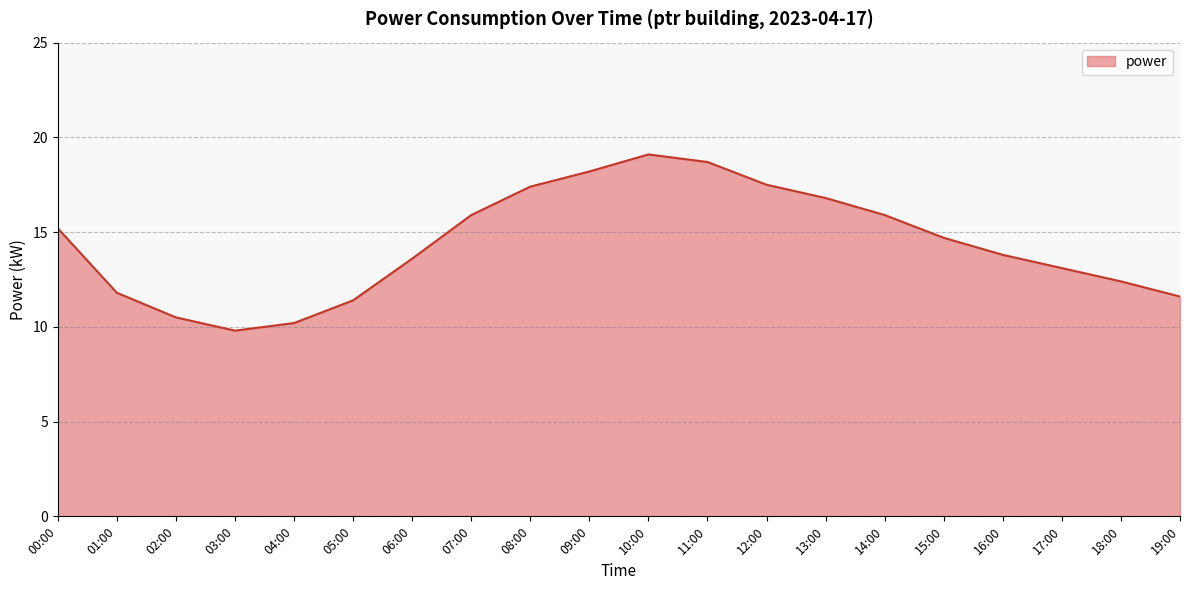

At which label does the data first exceed 14?

00:00